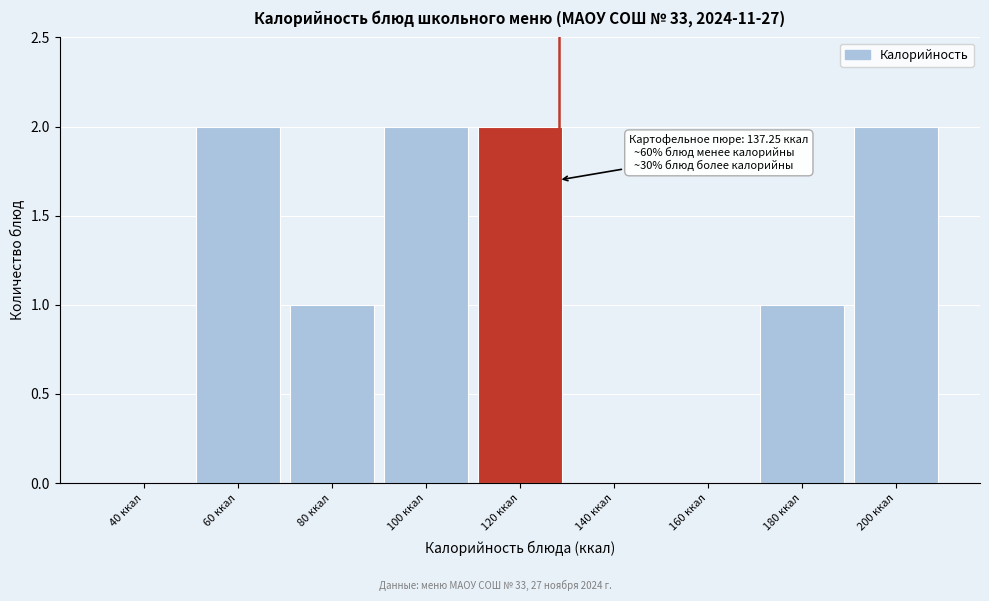

Reading left to right, list all the values displayed in this chart.

40 ккал=0	60 ккал=2	80 ккал=1	100 ккал=2	120 ккал=2	140 ккал=0	160 ккал=0	180 ккал=1	200 ккал=2